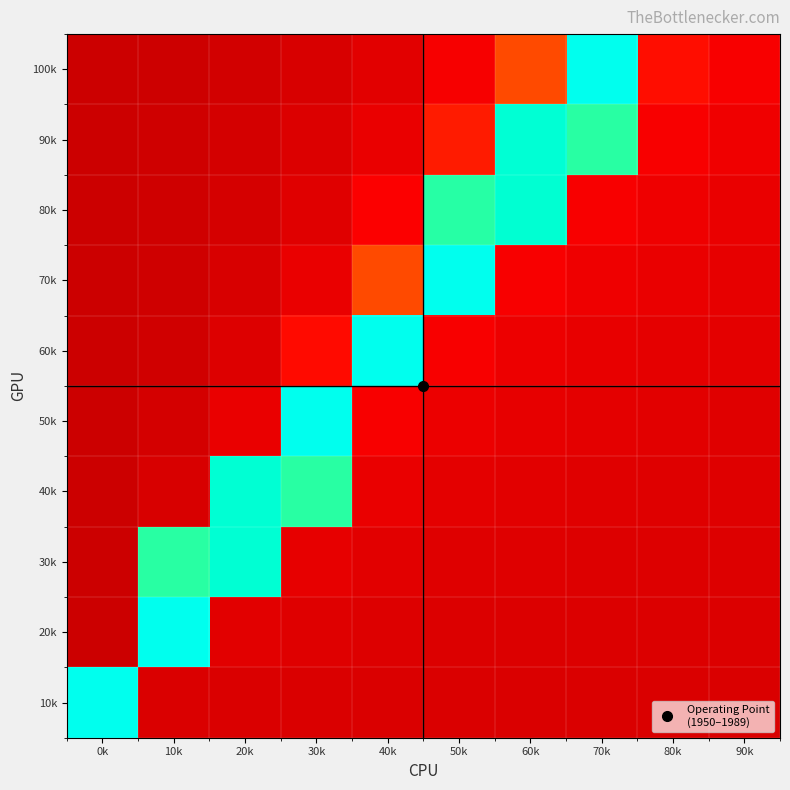

At how many categories does at least one series exceed 1?

8